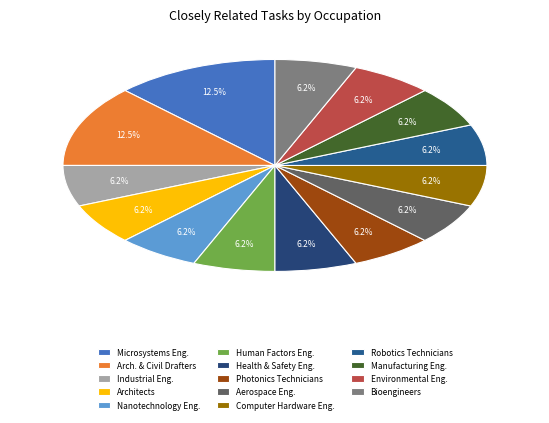

What is the smallest slice in the pie chart?

Industrial Engineers